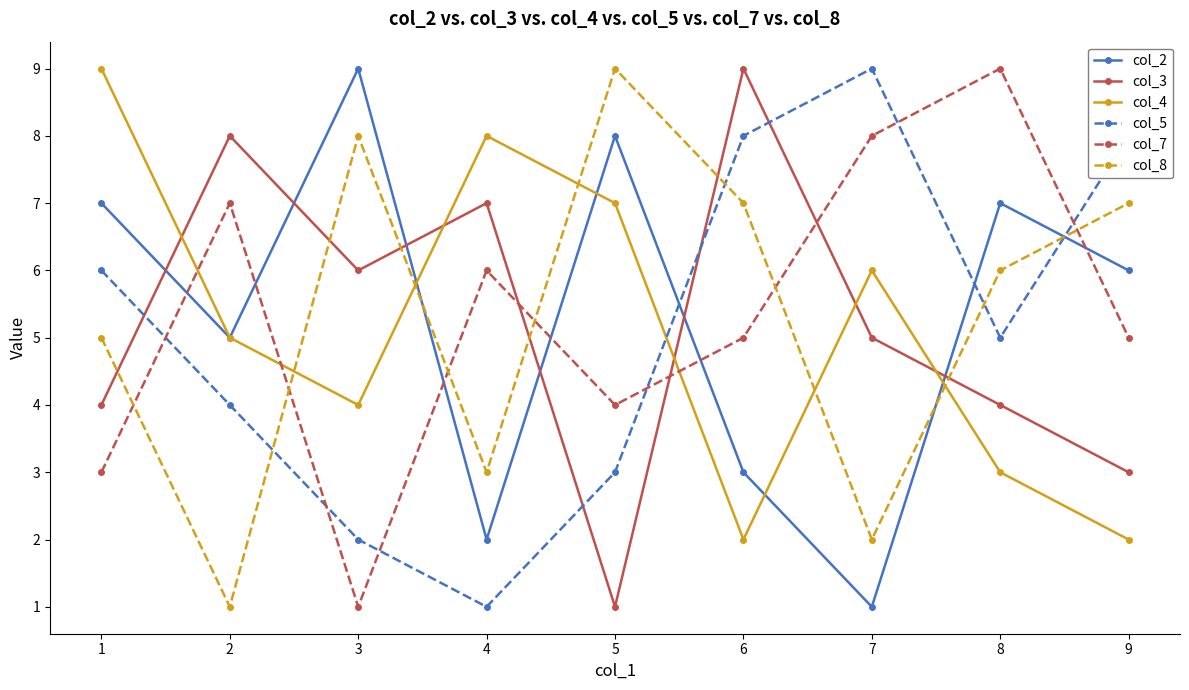

Read the col_5 value at 6.

8